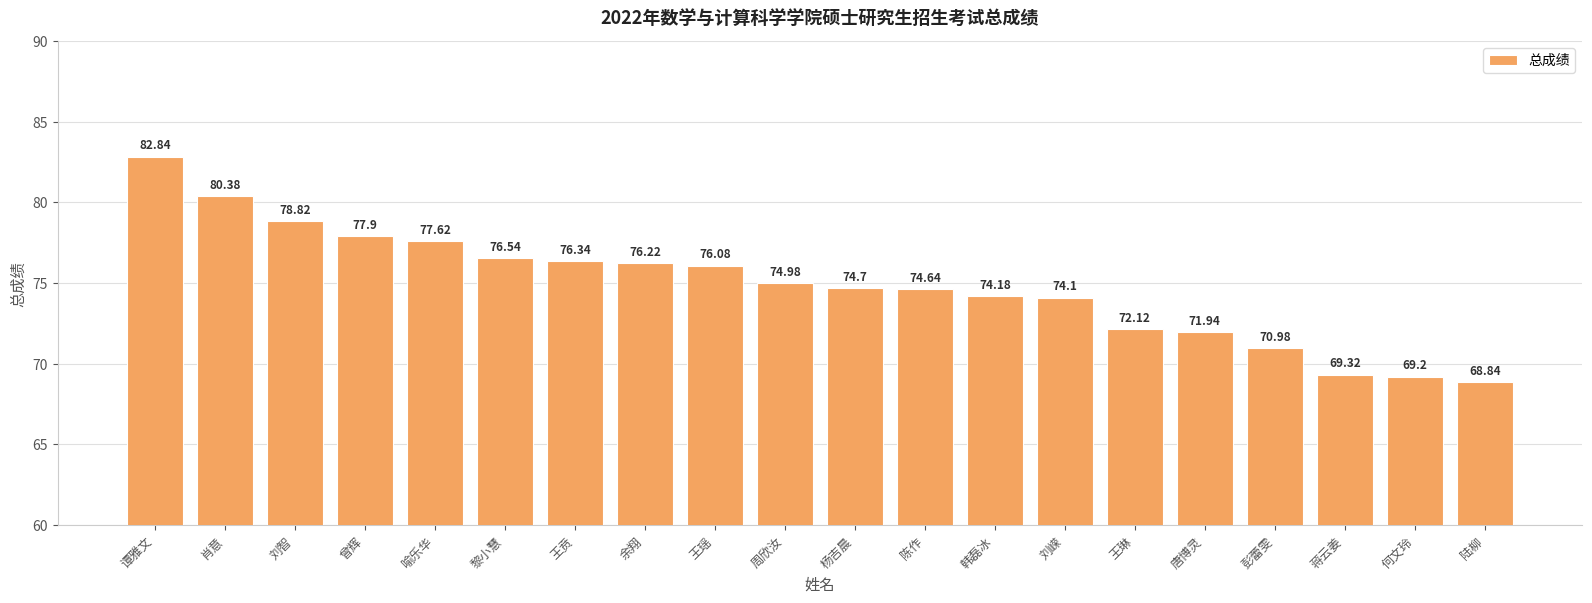

What is the ratio of the value at 肖意 to the value at 韩磊冰?

1.1